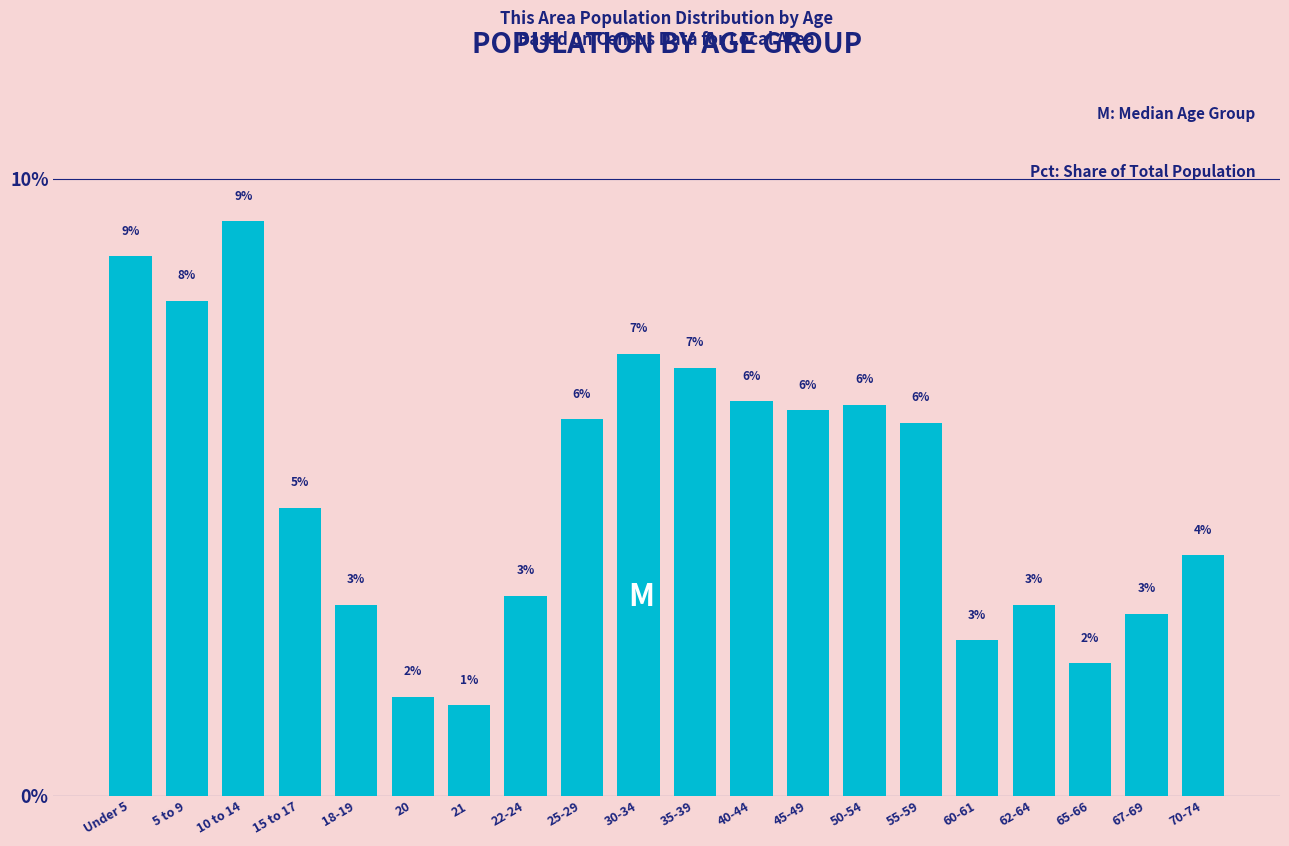

What is the value of the 20th bar from the left?

3.9